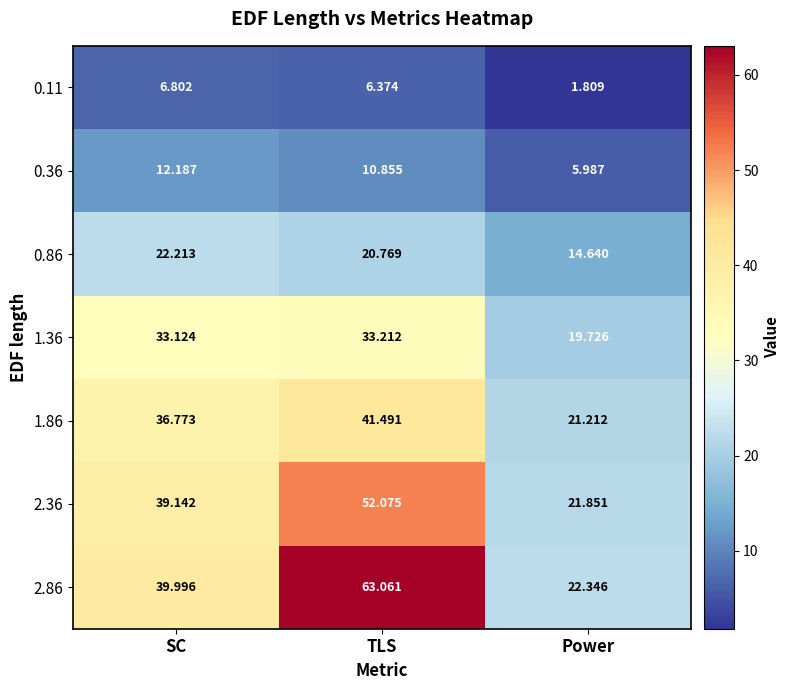

At which category does the chart reach its peak across all series?

TLS